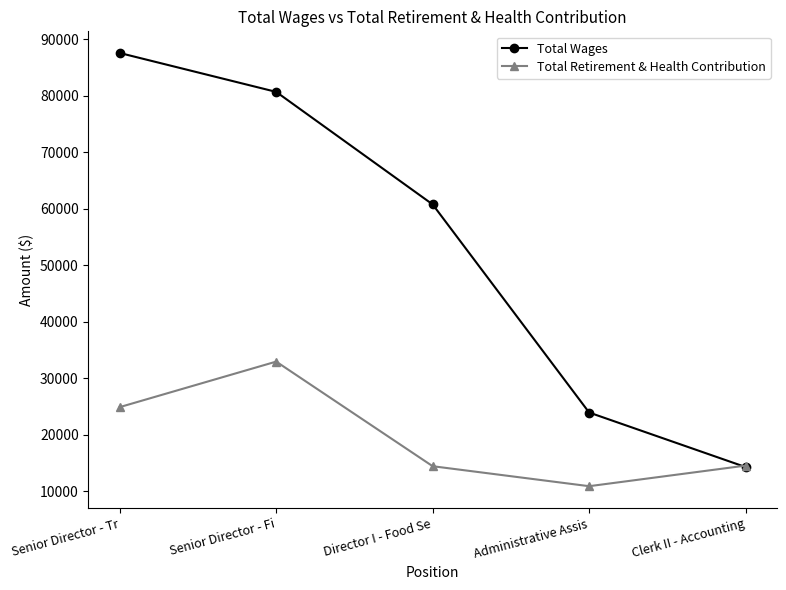

Is it true that Total Retirement & Health Contribution equals 14389 at Director I - Food Se?

True